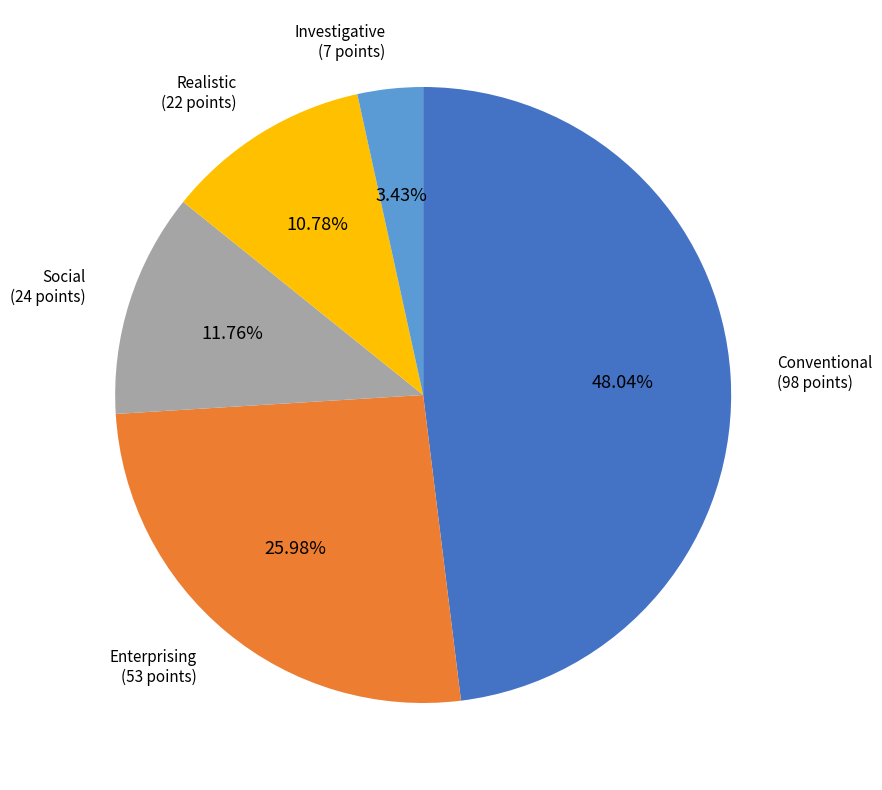

True or false: Investigative accounts for 3% of the total.

True